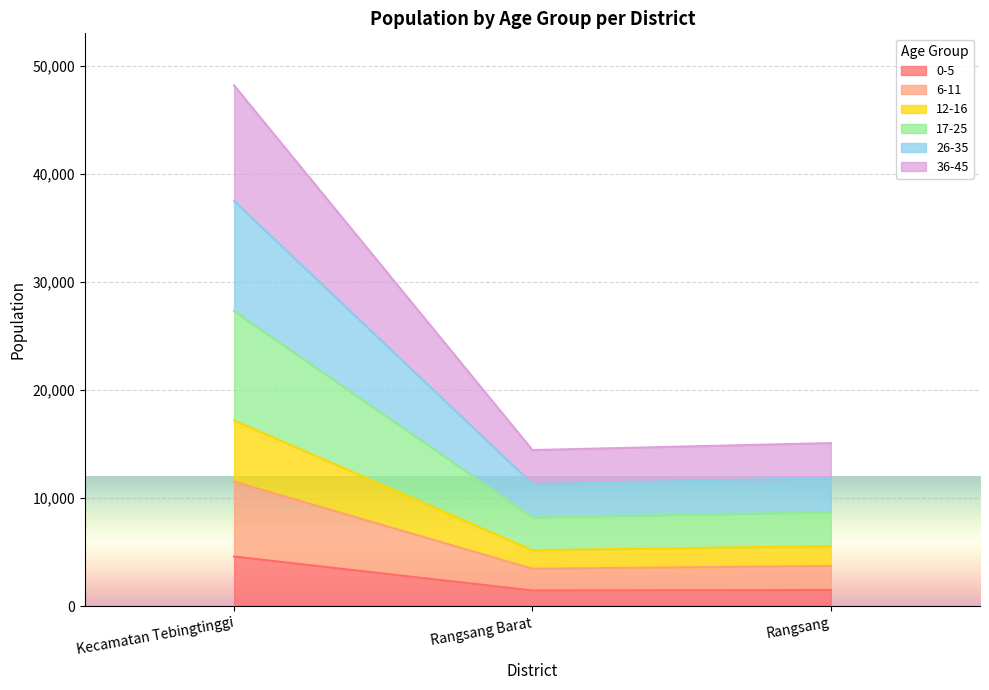

What is the minimum value for 0-5?

1465